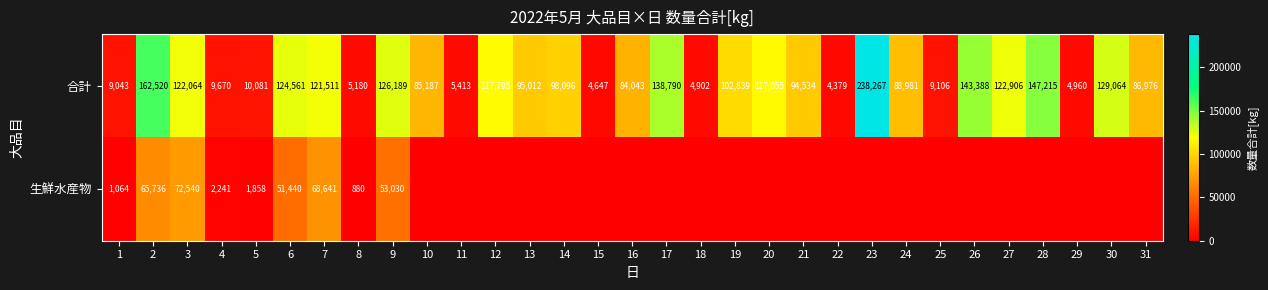

What is the difference between the maximum and second lowest values in the 合計 series?

233620